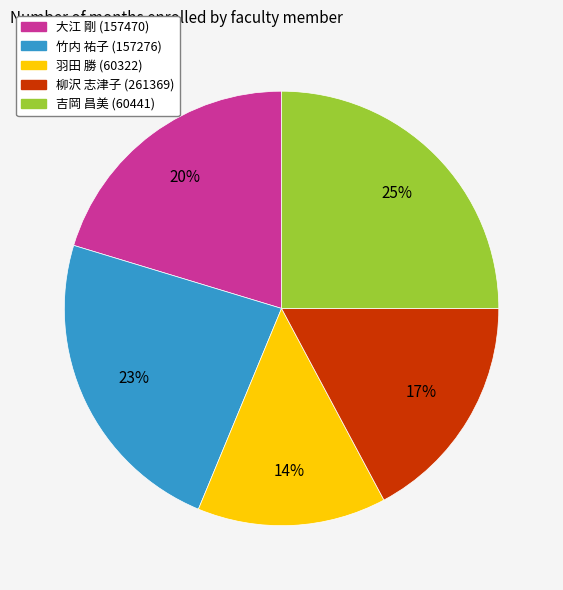

What percentage is the 吉岡 昌美 (60441) slice, to the nearest percent?

25%